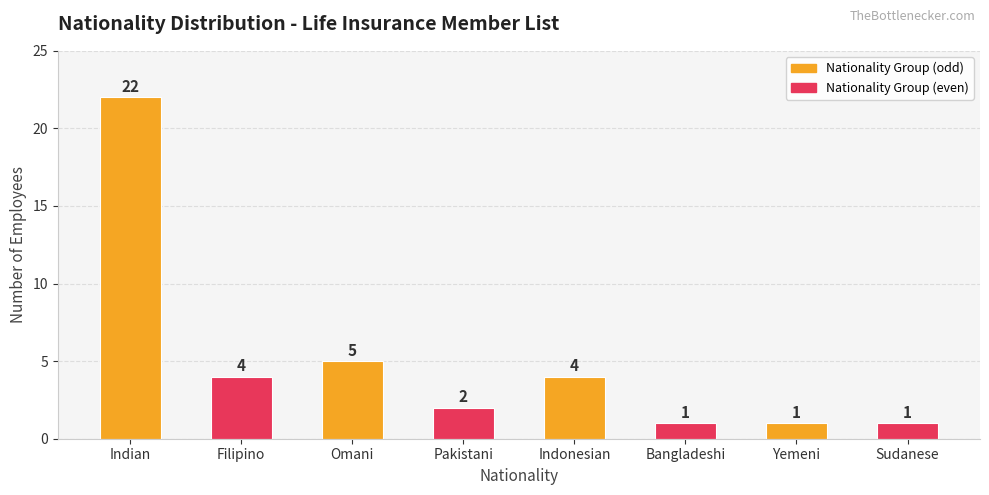

How many bars are there in total?

8